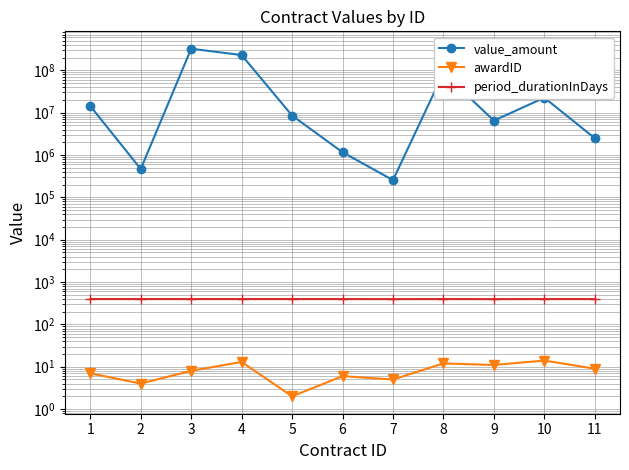

What is the value of the period_durationInDays point at the 4th from the left?

396